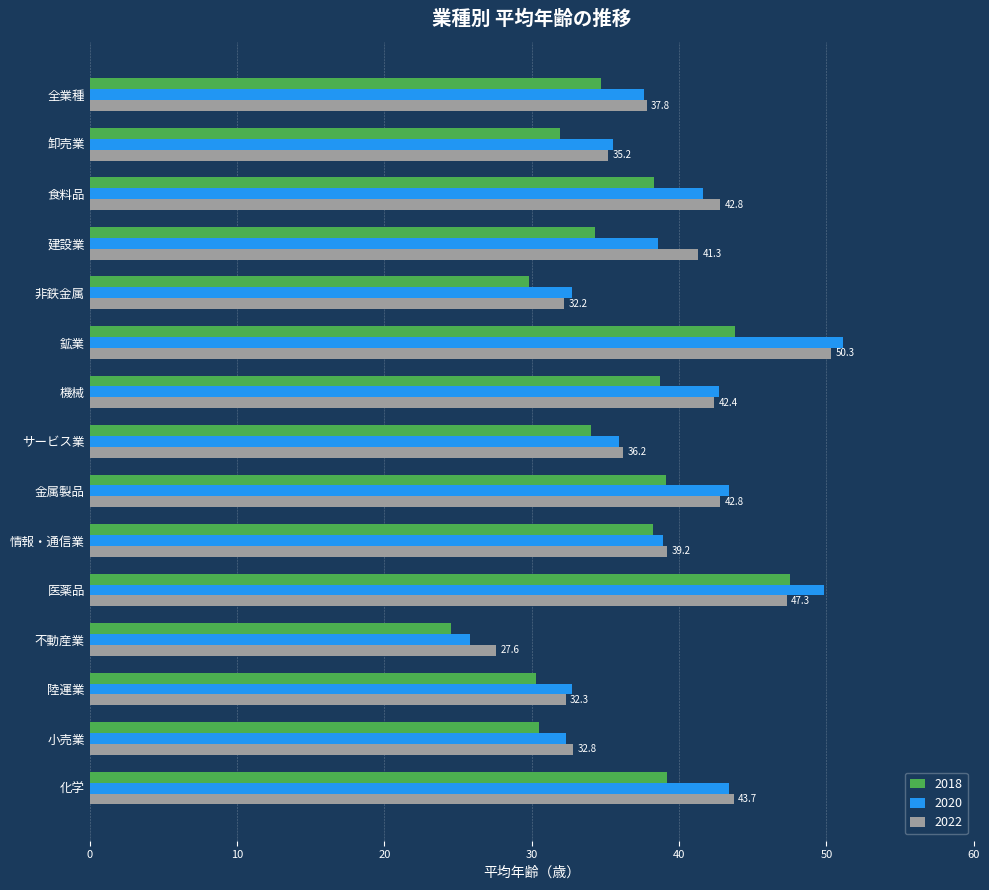

Count the number of data series in this chart.

3